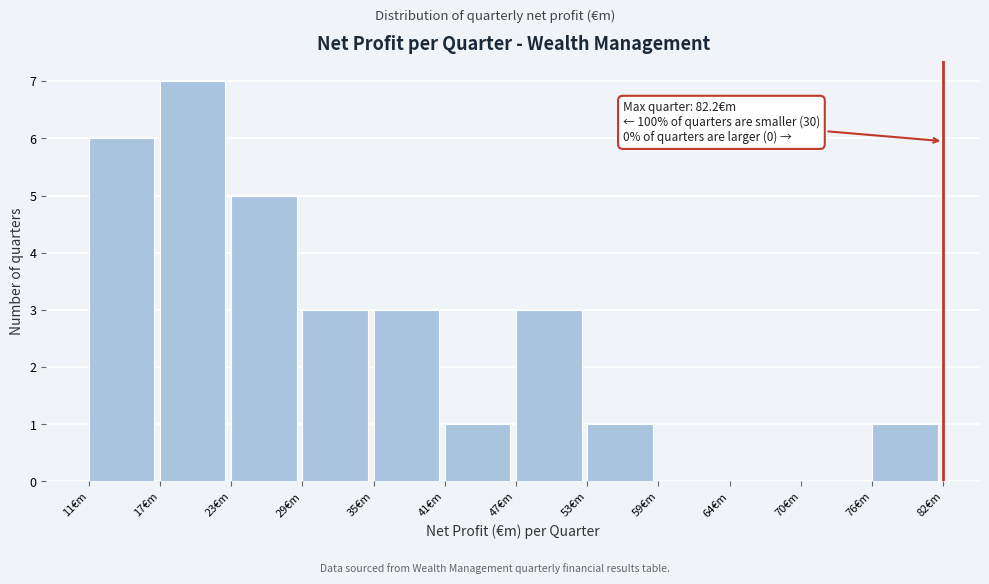

Over which range of the x-axis is the bar tallest?

17 to 23